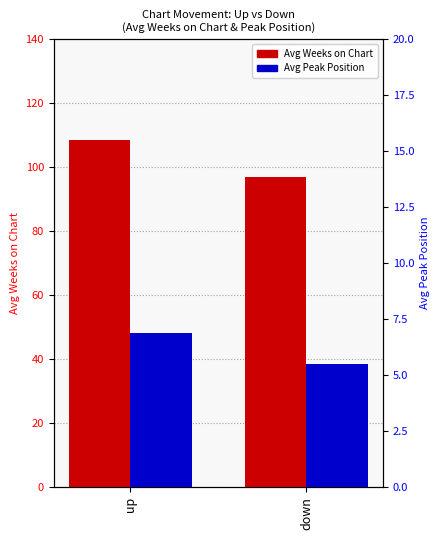

The Avg Peak Position series shows 11.7 at up. True or false?

False